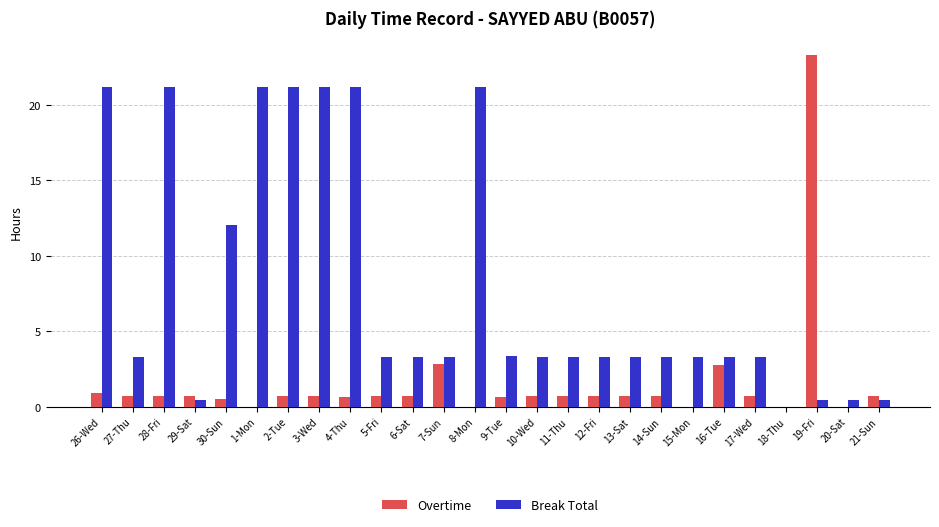

True or false: Break Total has a value of 3.3 at 12-Fri.

True